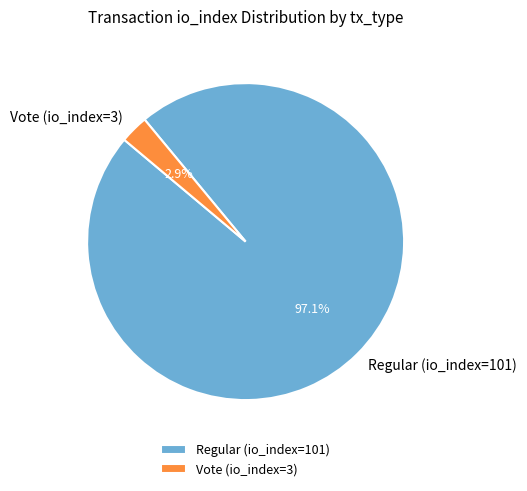

To the nearest percent, what is the difference between the Vote (io_index=3) and Regular (io_index=101) slice percentages?

94%